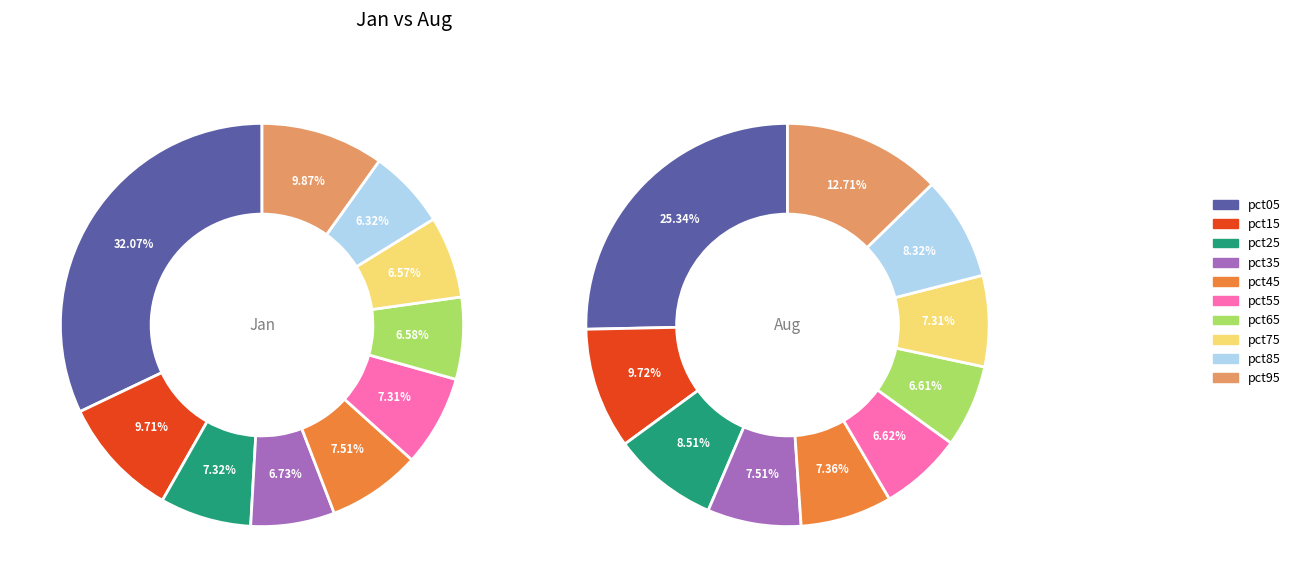

Is the sum of pct55 and pct75 greater than half?

No